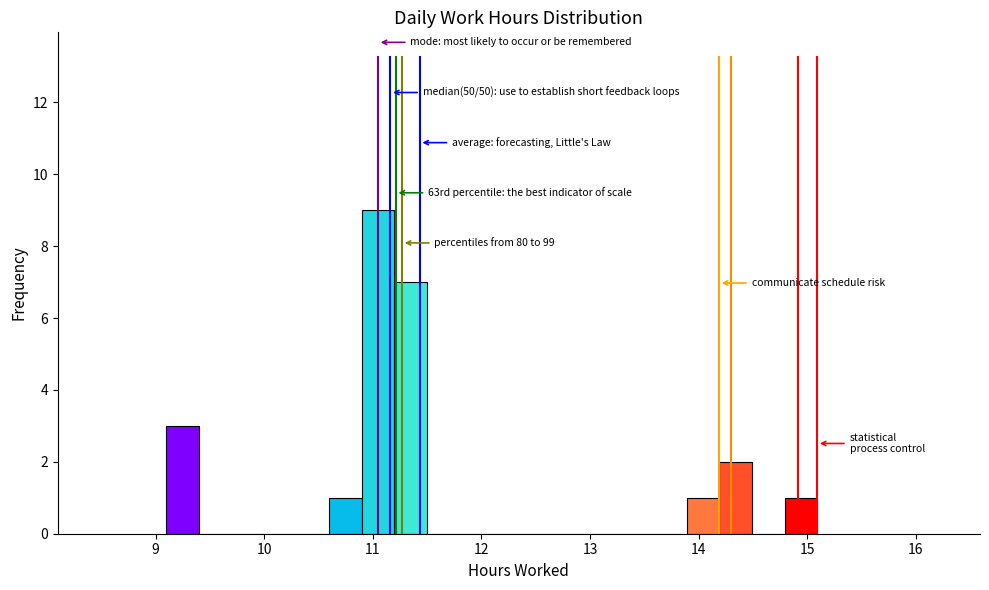

Read against the x-axis, roughly where is the centre of the tallest bar?

11.0